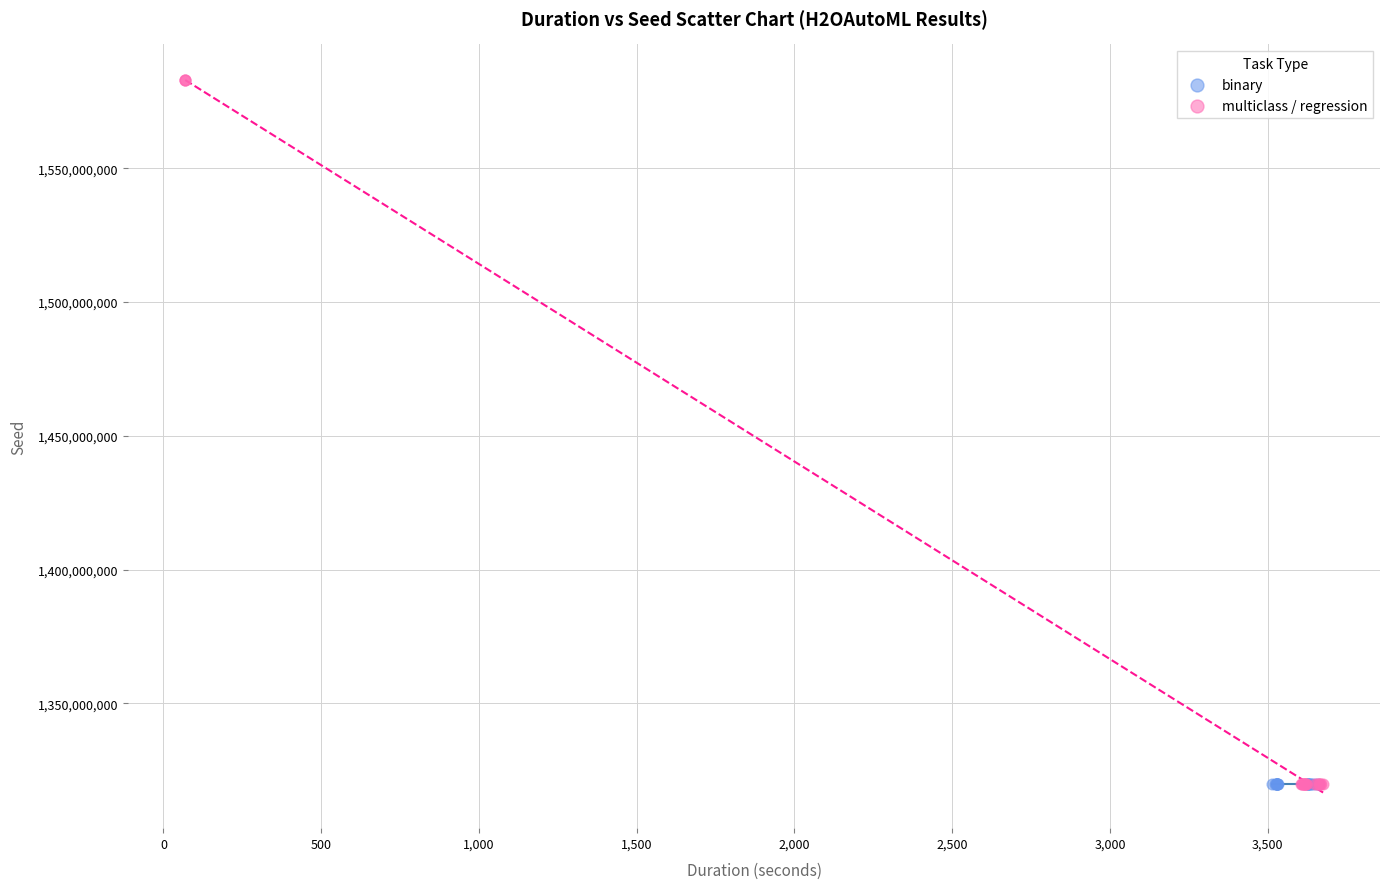

Which series has the largest Y range (max minus min)?

multiclass / regression